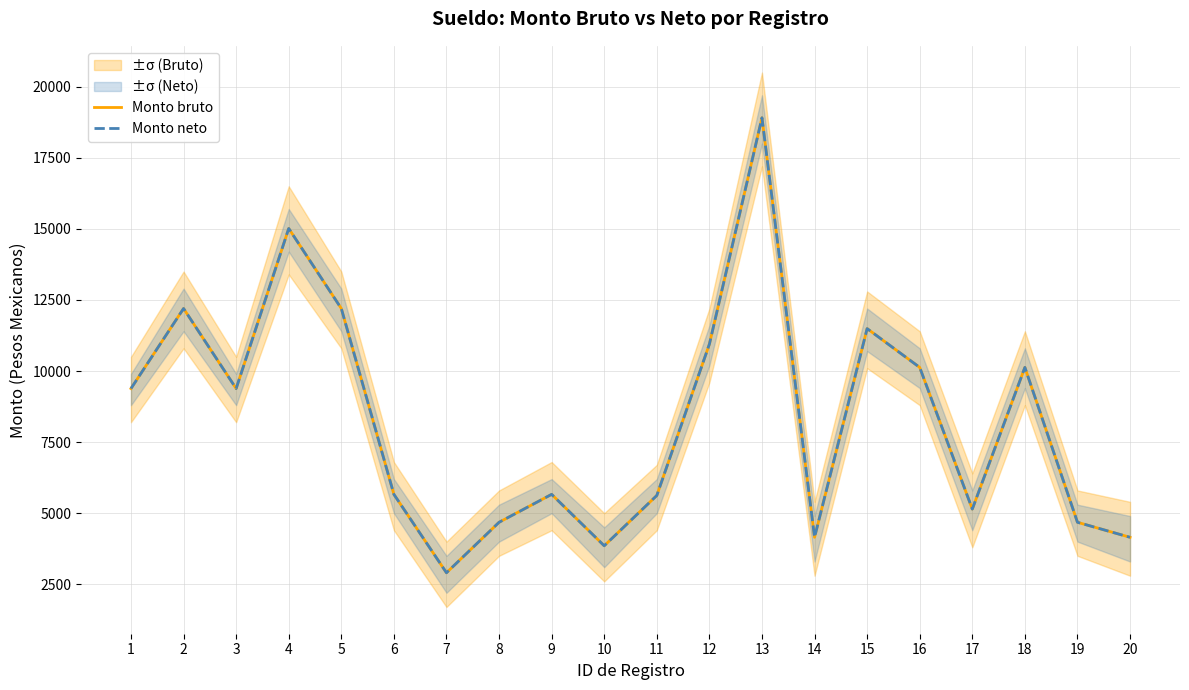

What is the maximum value for Monto bruto?

18909.2